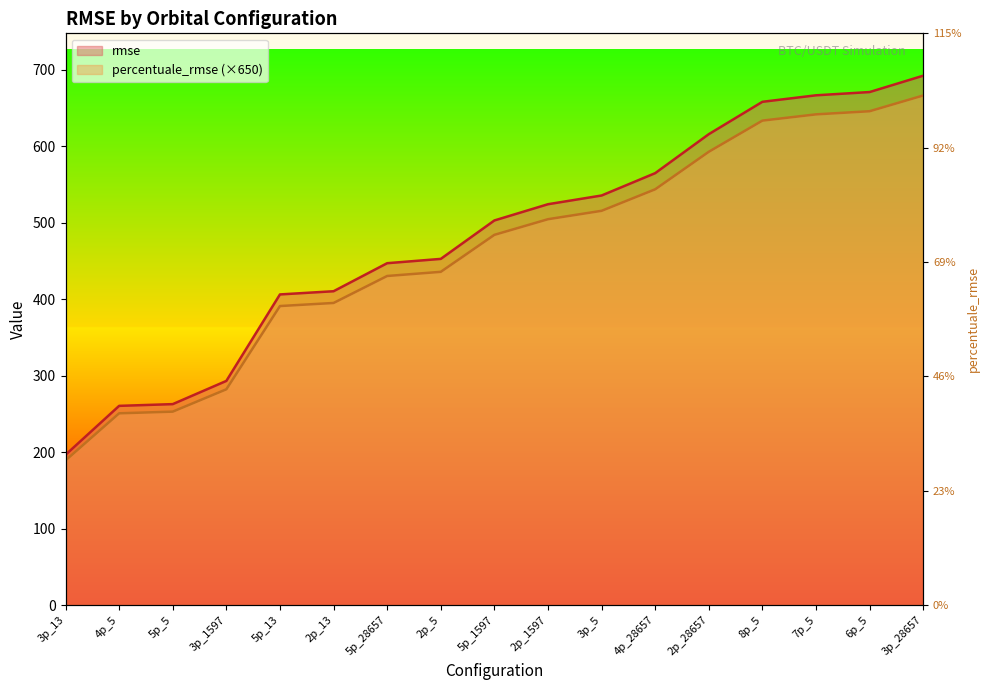

Where is rmse nearest to the value 427?

5p_28657